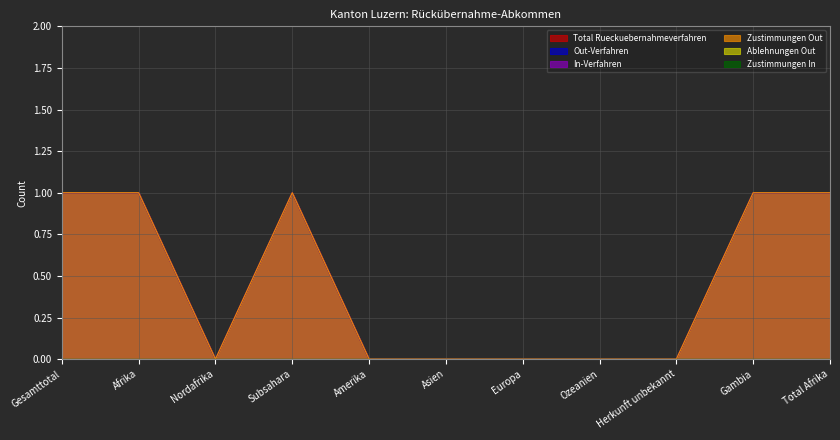

How many lines are shown in the chart?

6